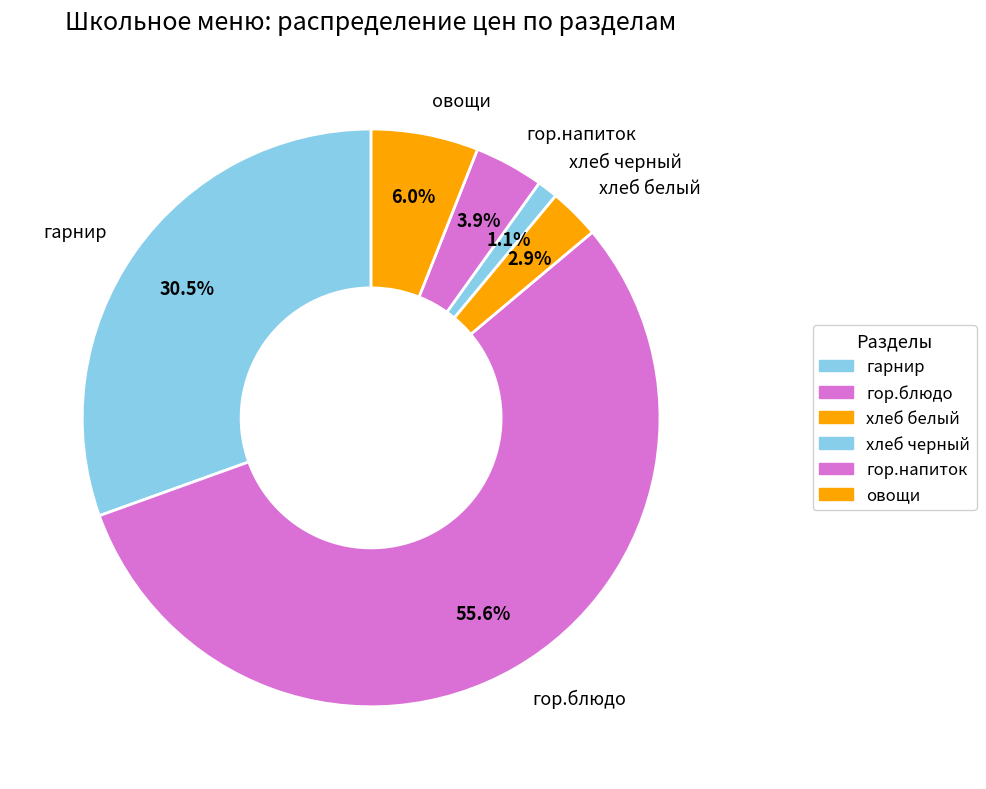

What percentage is the хлеб белый slice, to the nearest percent?

3%